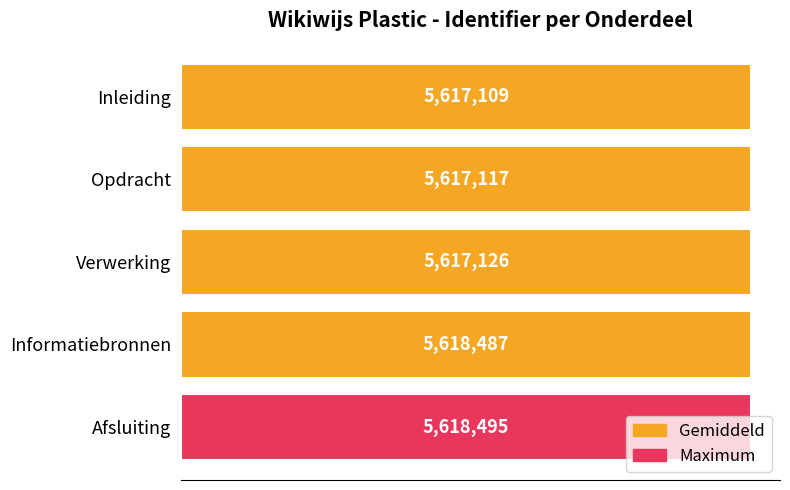

List the labels in order of value, largest first.

Afsluiting, Informatiebronnen, Verwerking, Opdracht, Inleiding